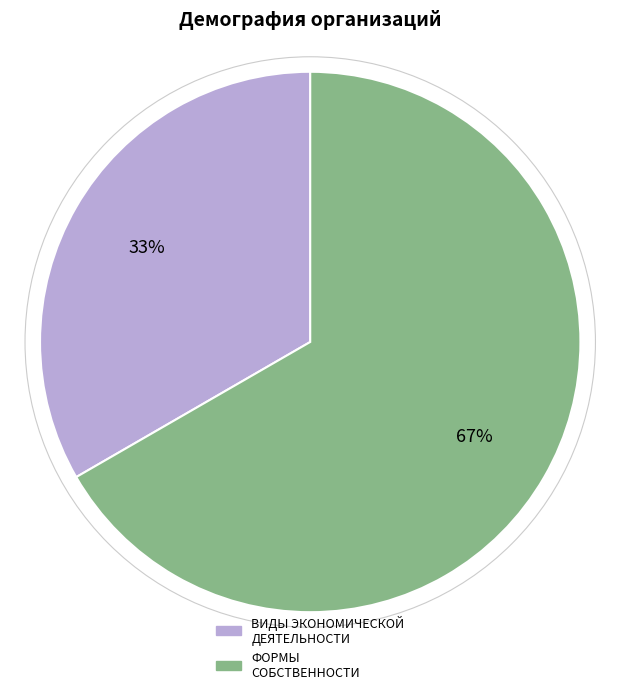

To the nearest percent, what is the combined percentage of ФОРМЫ СОБСТВЕННОСТИ and ВИДЫ ЭКОНОМИЧЕСКОЙ ДЕЯТЕЛЬНОСТИ?

100%